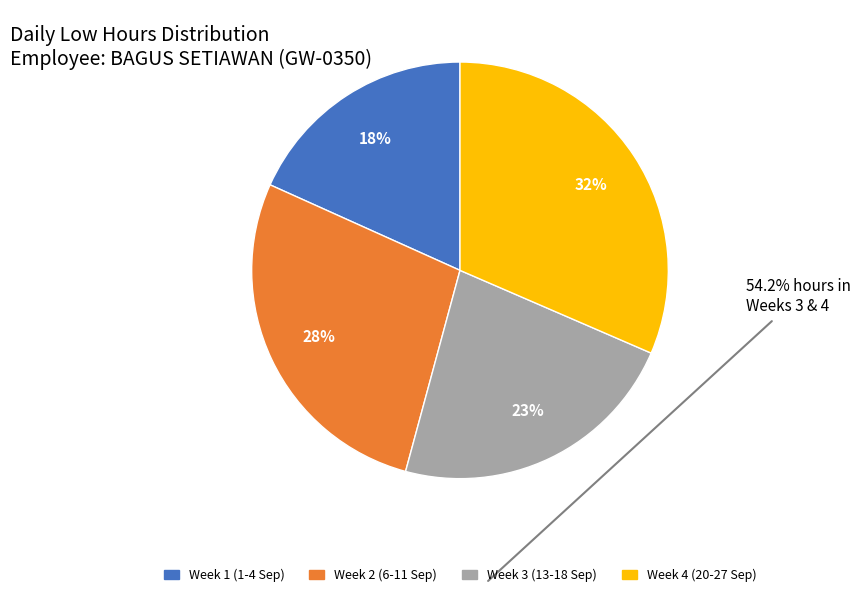

Does any single category account for the majority?

No